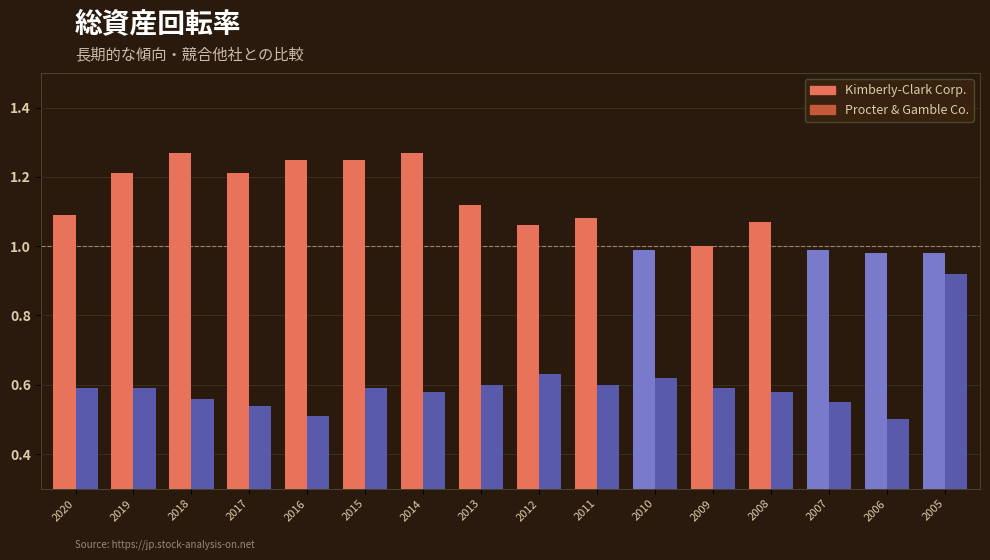

What is the total value across all series at 2009?

1.6